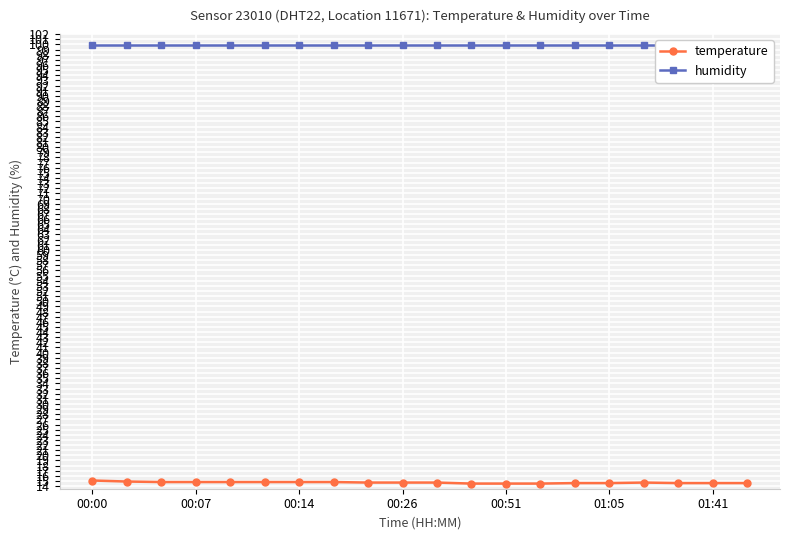

At 16, list the series in order from largest to smallest.

humidity, temperature